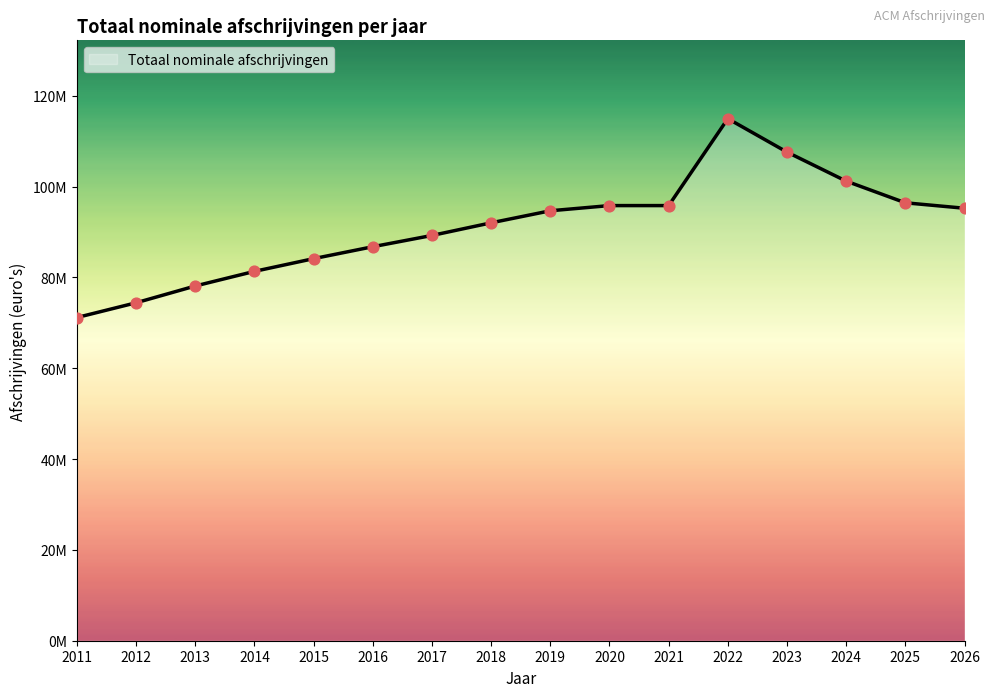

What is the change in value from 2016 to 2017?

+2482155.8